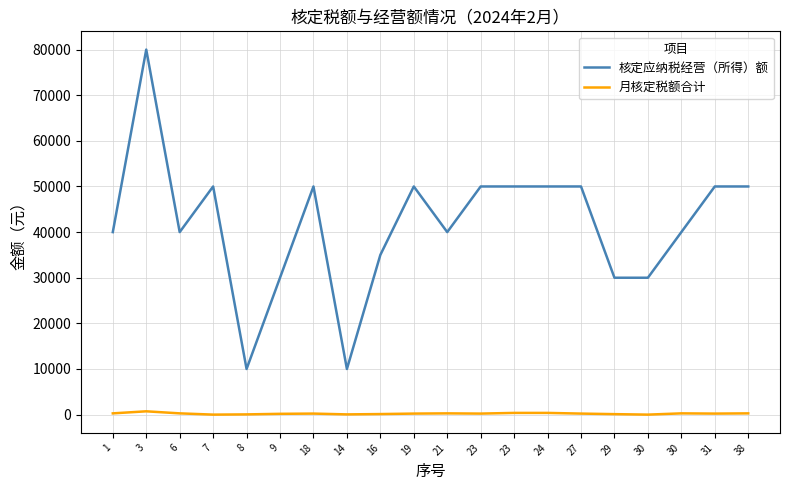

Does the chart display data point markers on the line(s)?

No